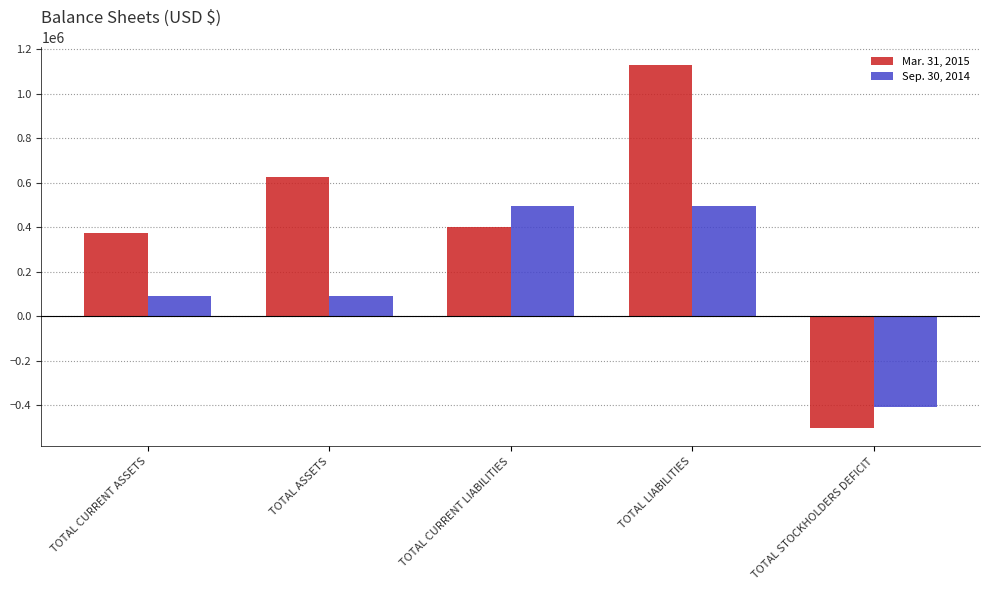

Reading left to right, what are all the values shown in this chart?

Mar. 31, 2015: 372262	625499	398814	1128814	-503315
Sep. 30, 2014: 89425	89425	496064	496064	-406639